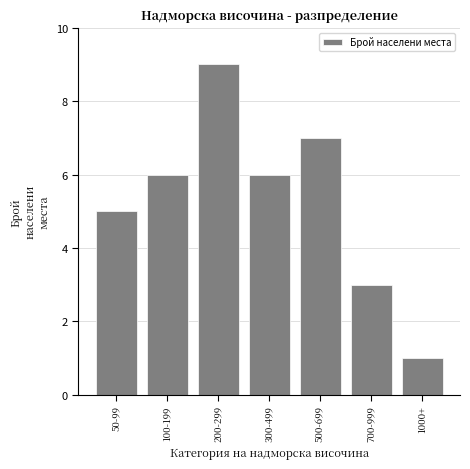

Reading right to left, what are all the values shown in this chart?

1000+=1	700-999=3	500-699=7	300-499=6	200-299=9	100-199=6	50-99=5